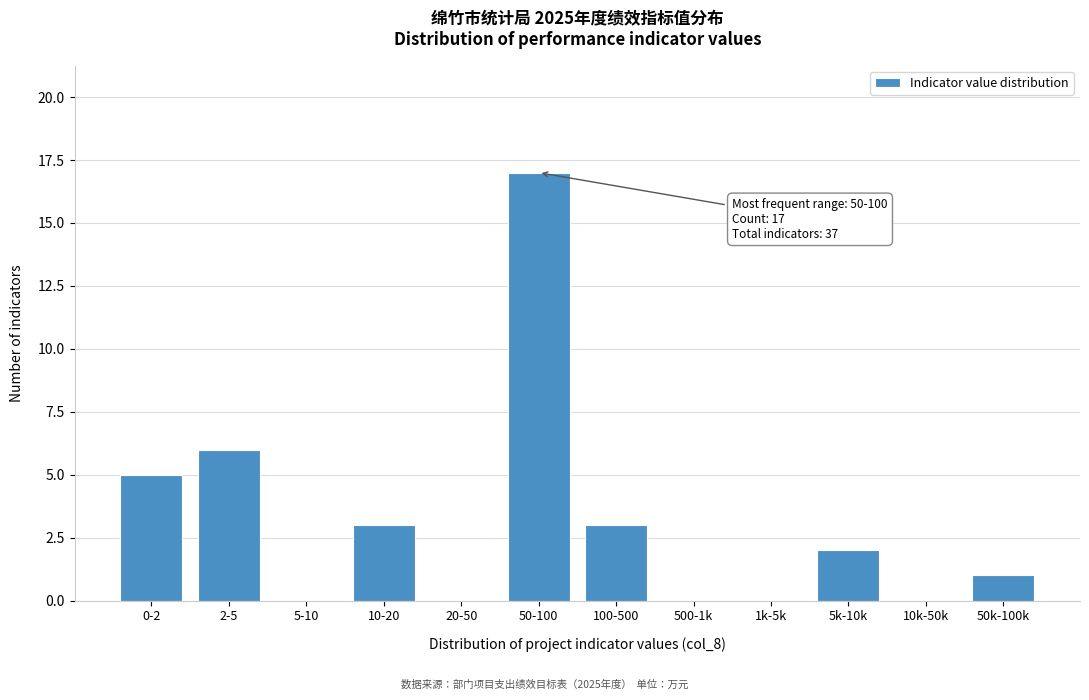

Reading left to right, list all the values displayed in this chart.

0-2=5	2-5=6	5-10=0	10-20=3	20-50=0	50-100=17	100-500=3	500-1k=0	1k-5k=0	5k-10k=2	10k-50k=0	50k-100k=1